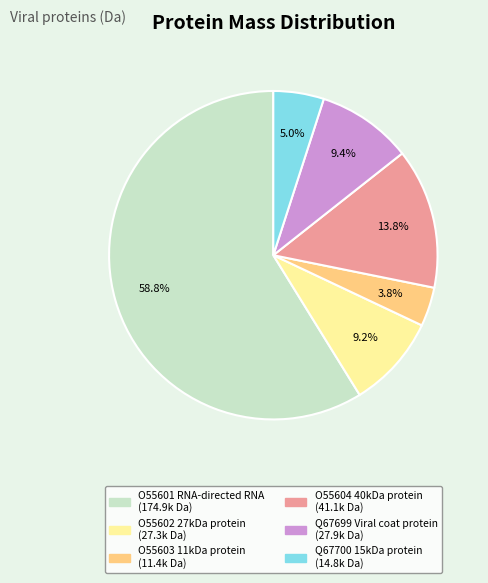

To the nearest percent, what percentage of the pie is O55604 40kDa protein?

14%